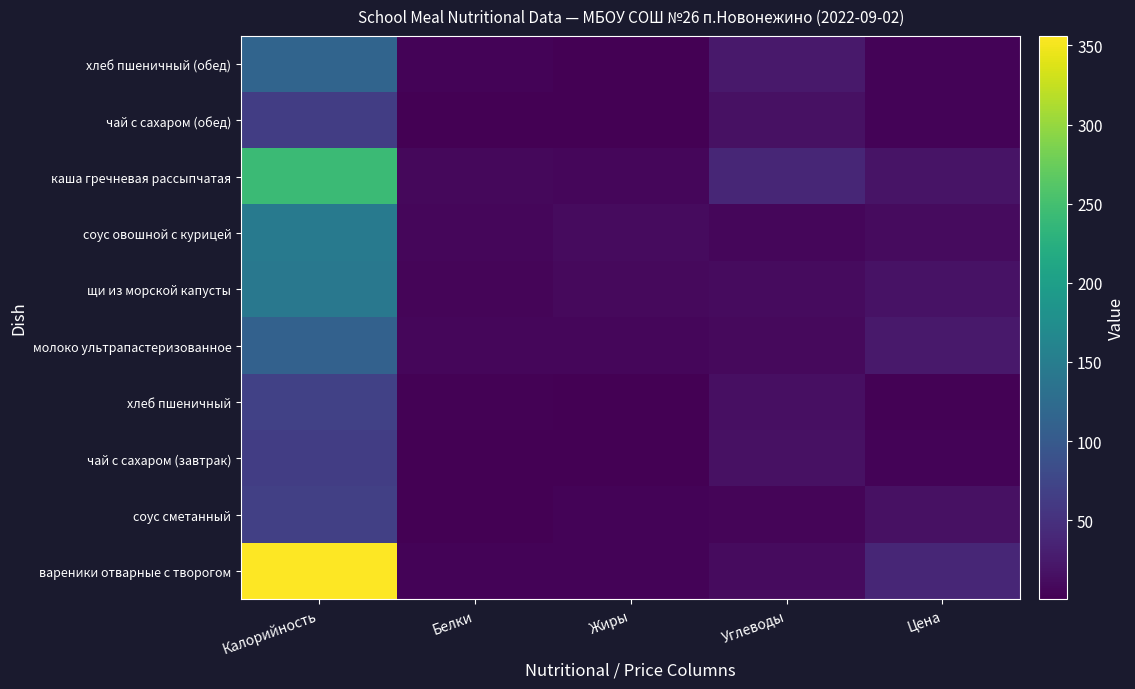

At Цена, list the series in order from smallest to largest.

хлеб пшеничный, чай с сахаром (завтрак), чай с сахаром (обед), хлеб пшеничный (обед), соус овошной с курицей, соус сметанный, щи из морской капусты, каша гречневая рассыпчатая, молоко ультрапастеризованное, вареники отварные с творогом